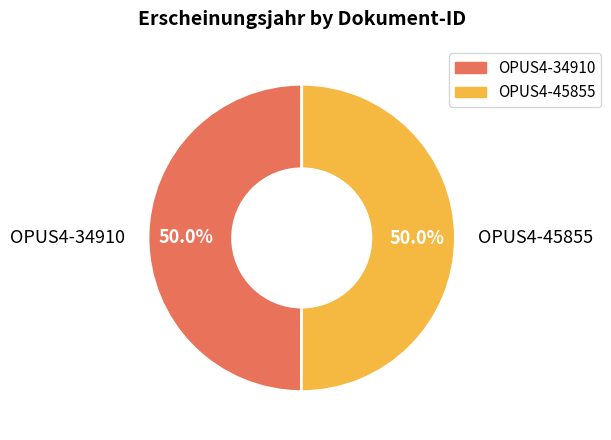

To the nearest percent, what is the average slice percentage?

50%